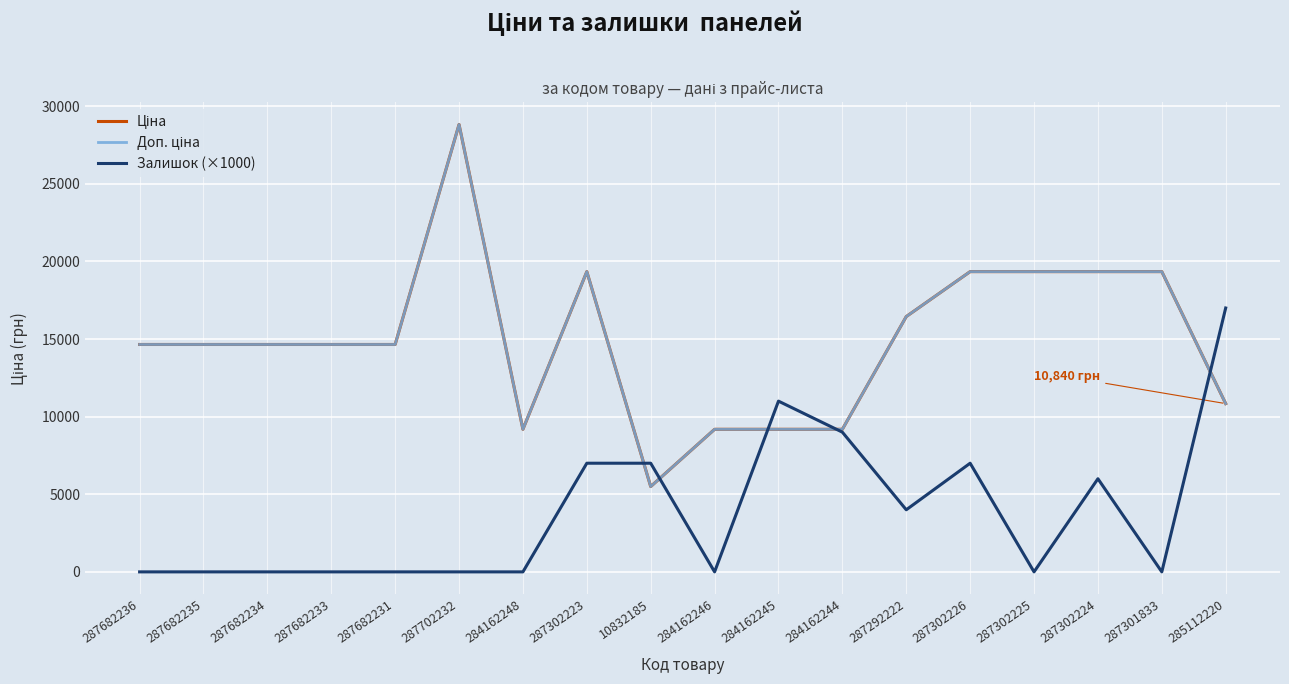

Does the chart have visible grid lines?

Yes